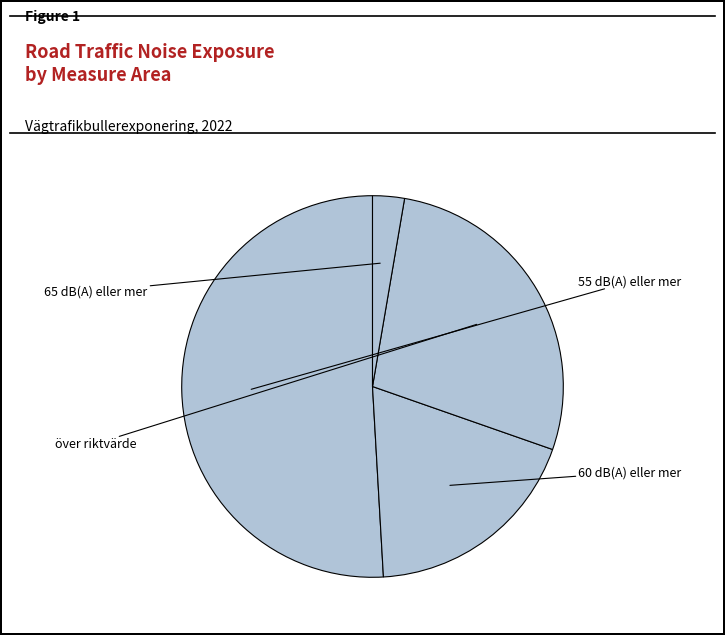

To the nearest percent, what is the average slice percentage?

25%